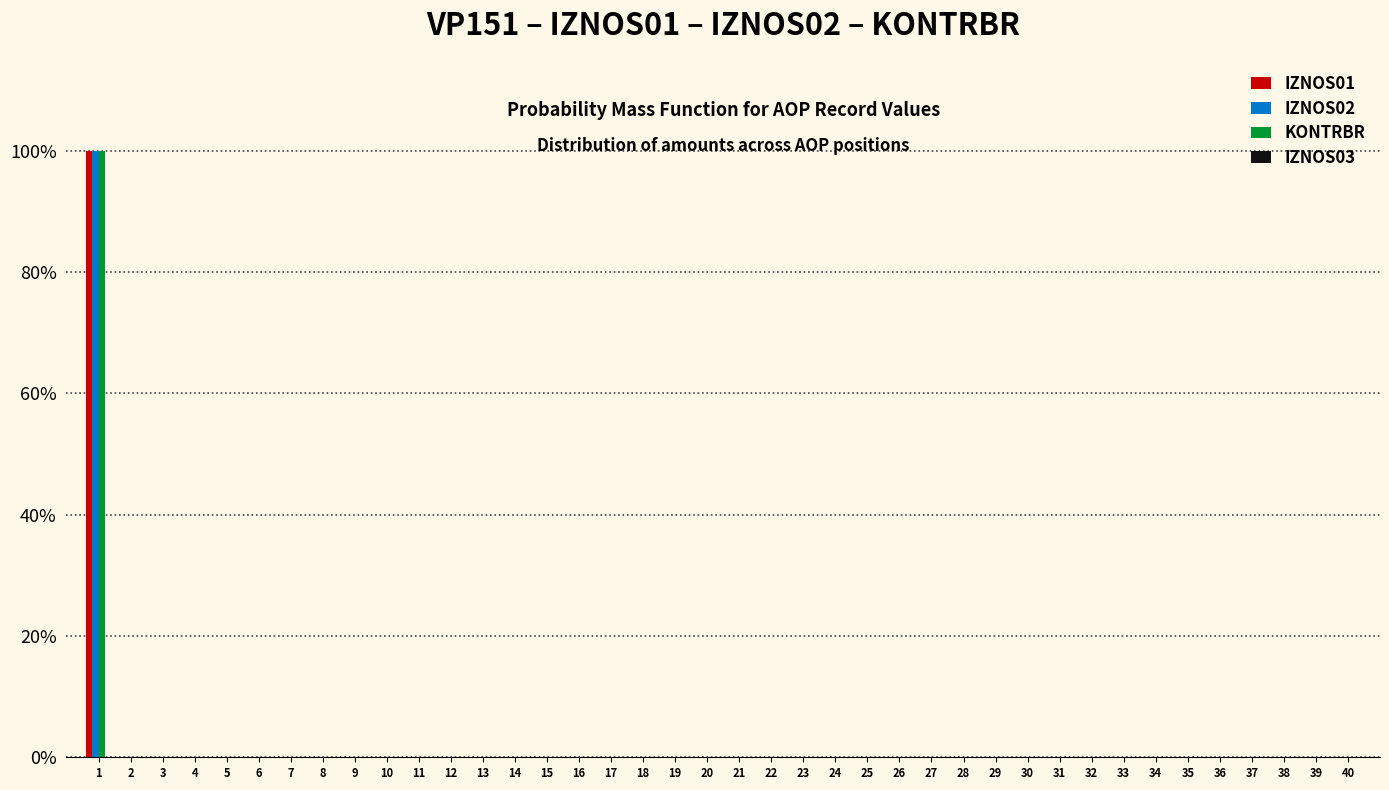

True or false: KONTRBR has a value of 0 at 18.

True